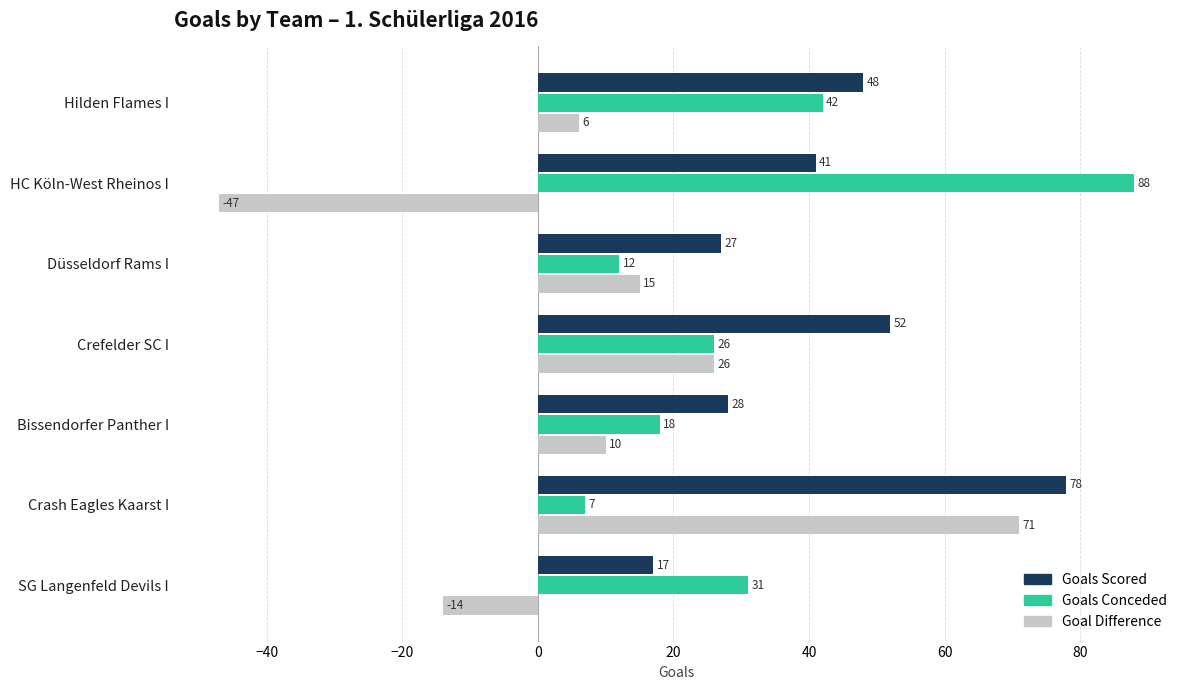

What is the maximum value shown in the chart?

88